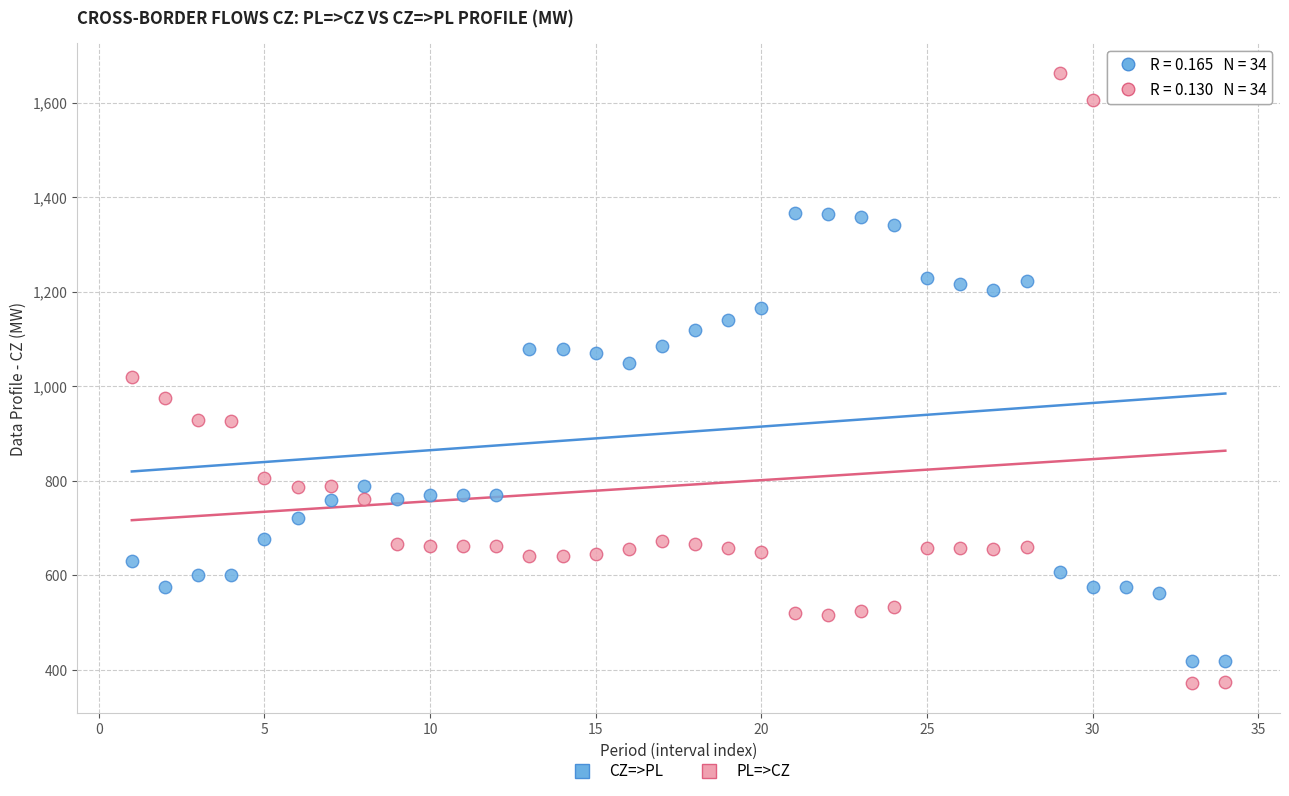

Across all data points, what is the range of Y values (max minus min)?

1288.5